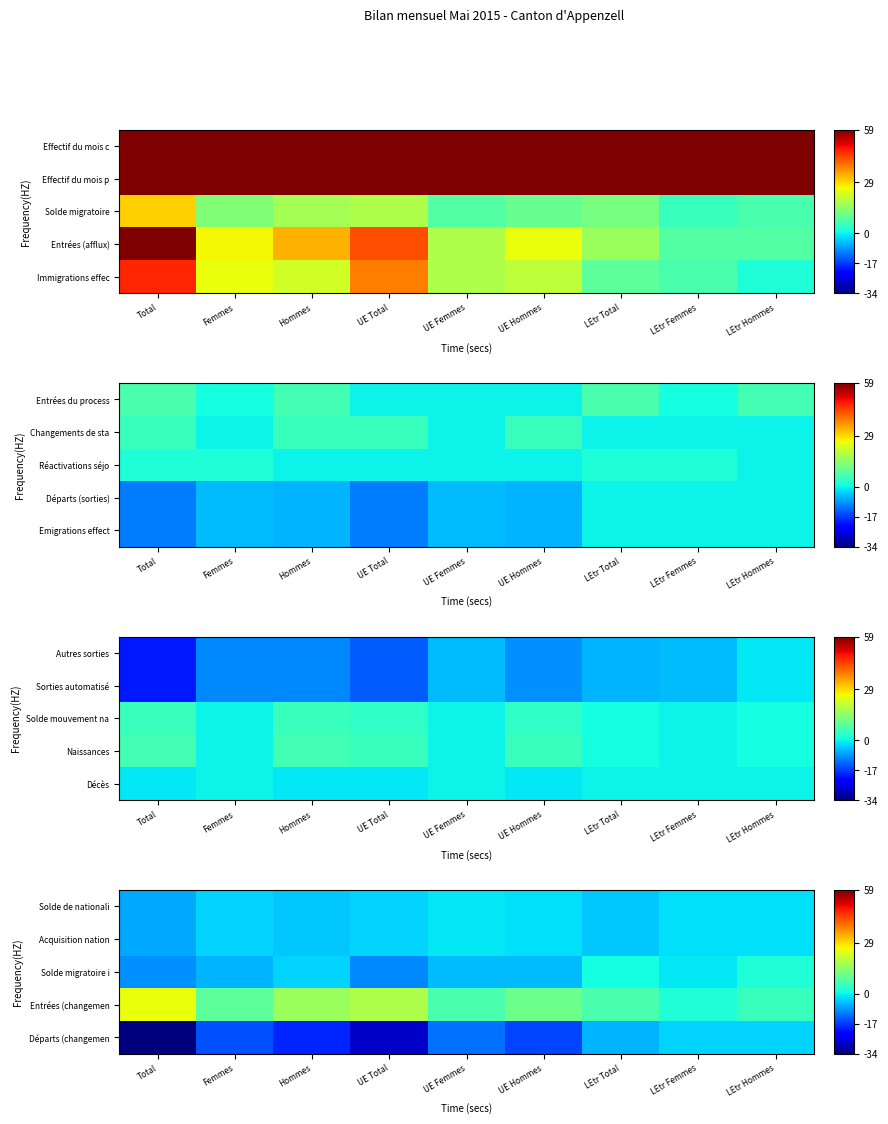

Which category has the lowest value in the Acquisition nation series?

Total